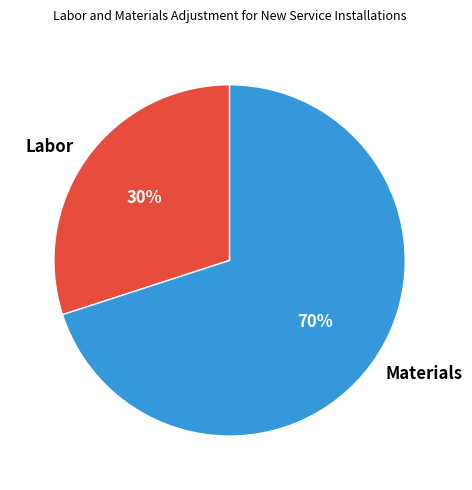

Rank the categories by value from highest to lowest.

Materials, Labor